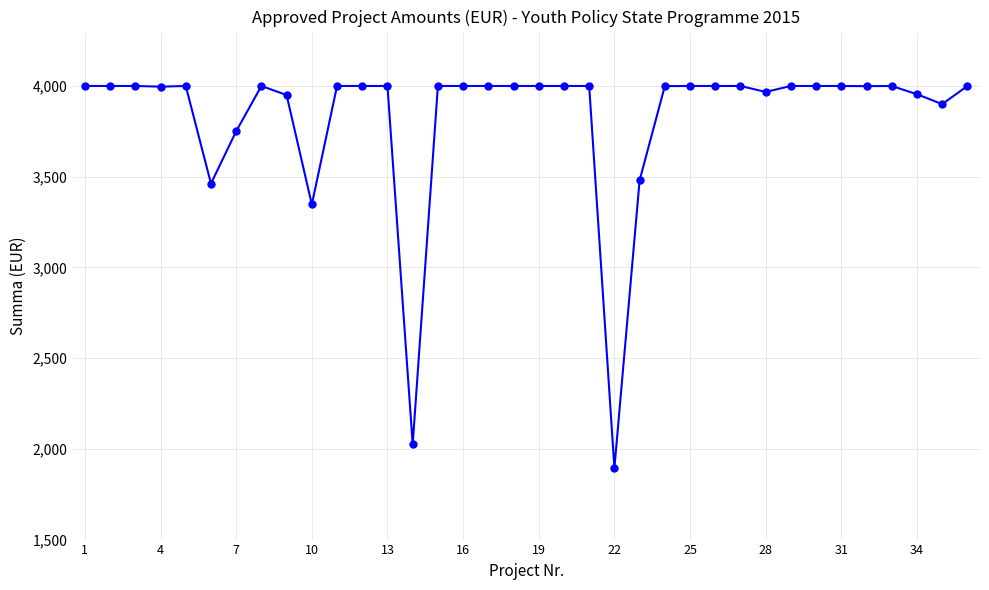

What is the value of the 16th point from the left?

4000.0